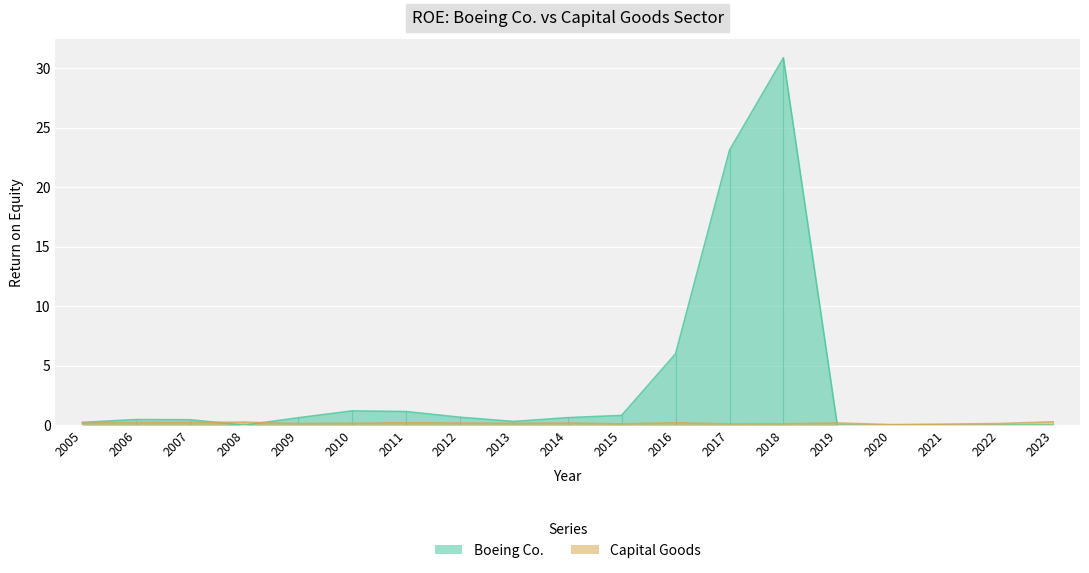

Which has a higher value, 2019 or 2017?

2017